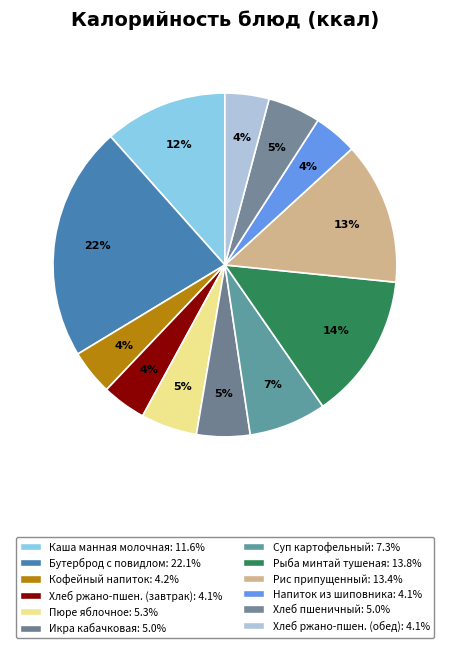

Is there a majority slice in this chart?

No